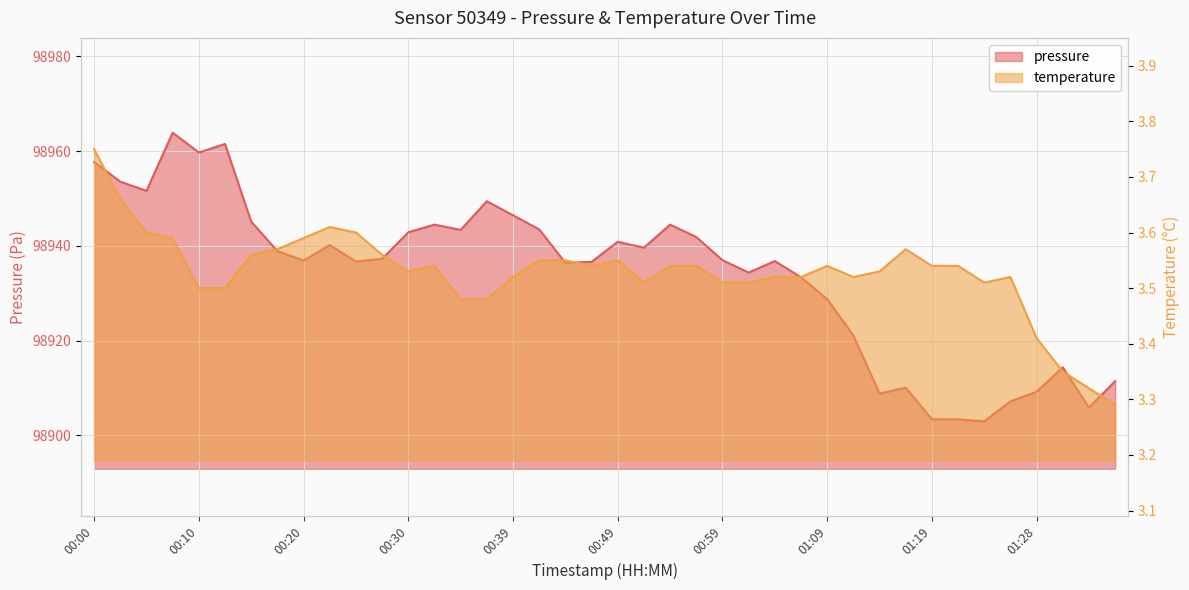

In pressure, how many points are higher than both neighbors (excluding endpoints)?

10